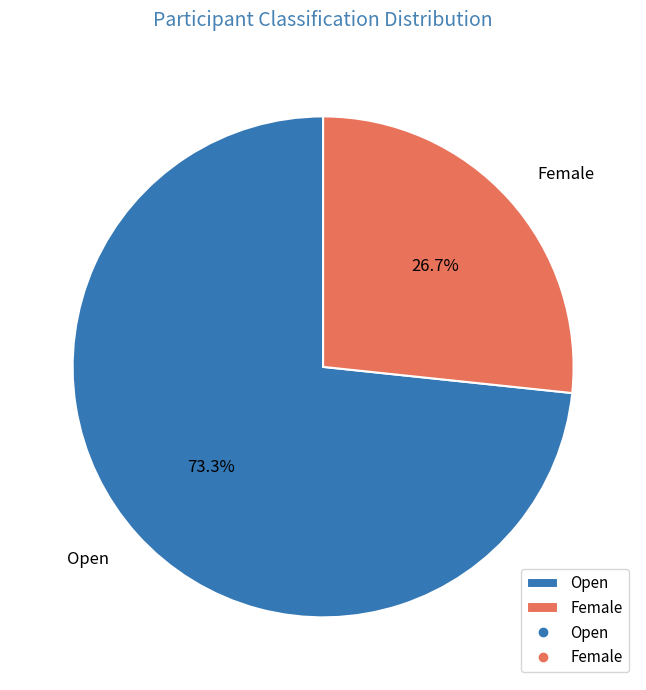

Between Open and Female, which is larger?

Open